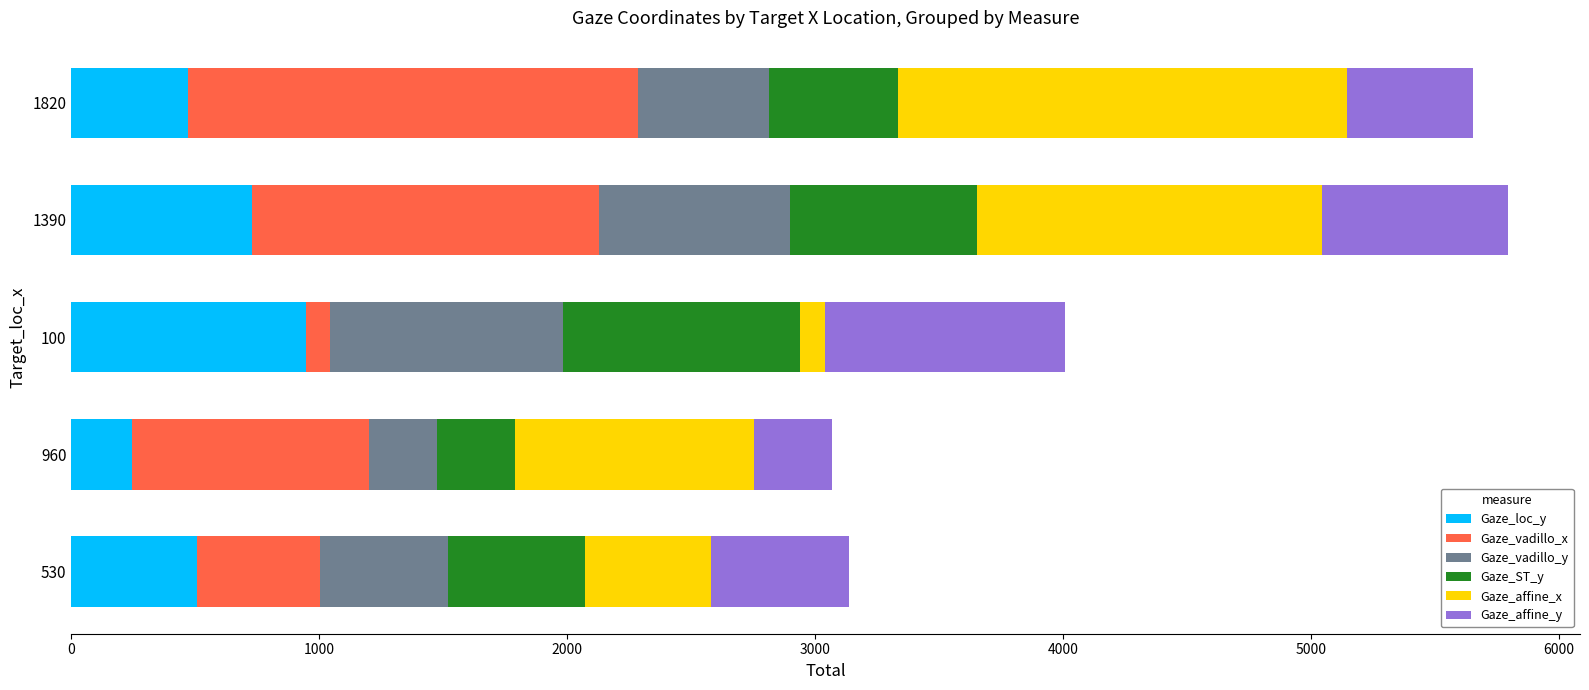

What is the minimum value for Gaze_loc_y?

245.1